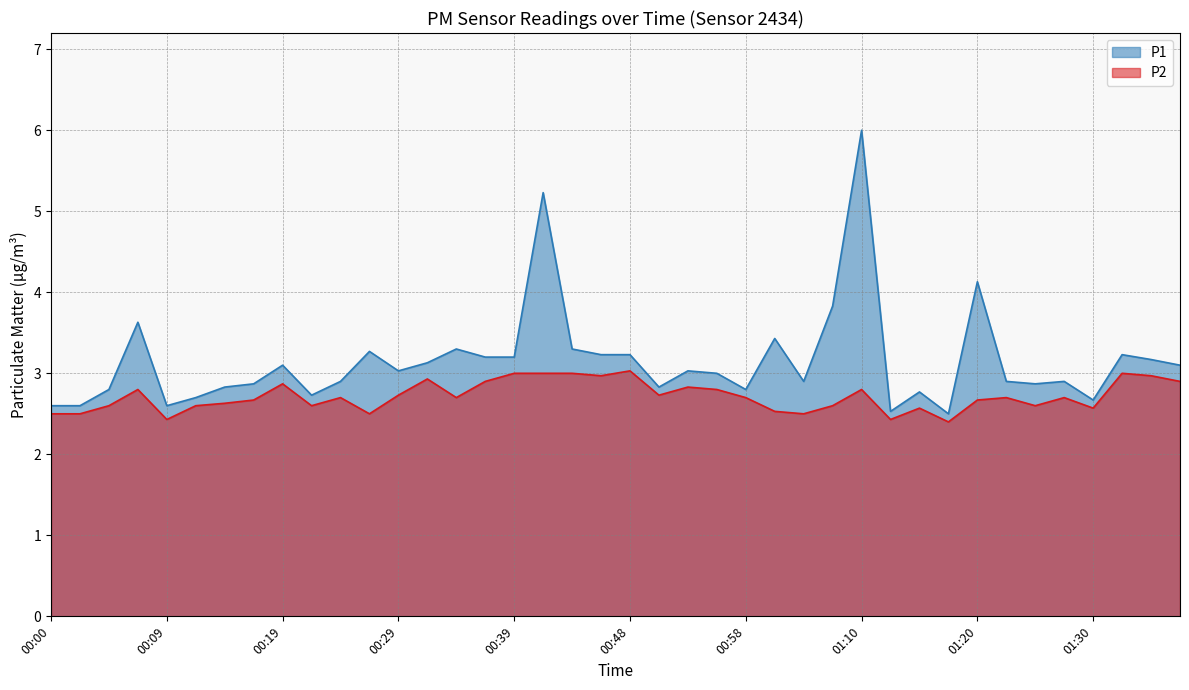

What is the label of the 14th point from the right?

01:03